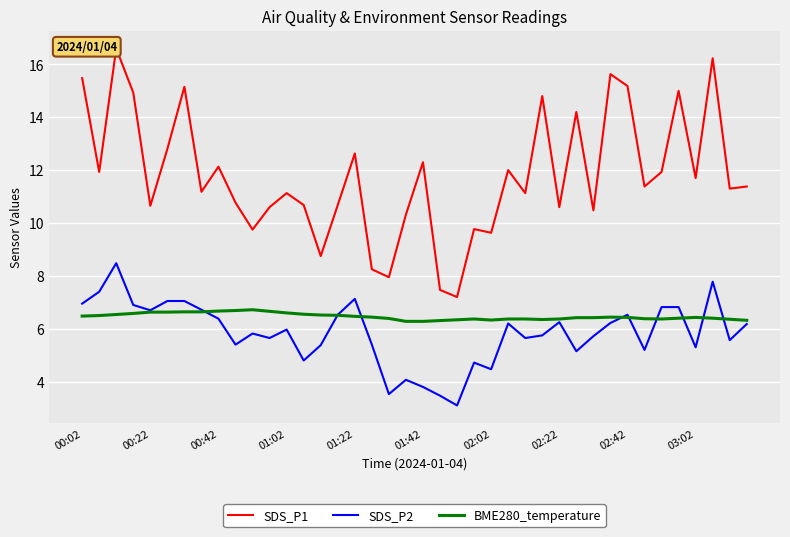

The value of SDS_P2 at 30 is 5.7. True or false?

True